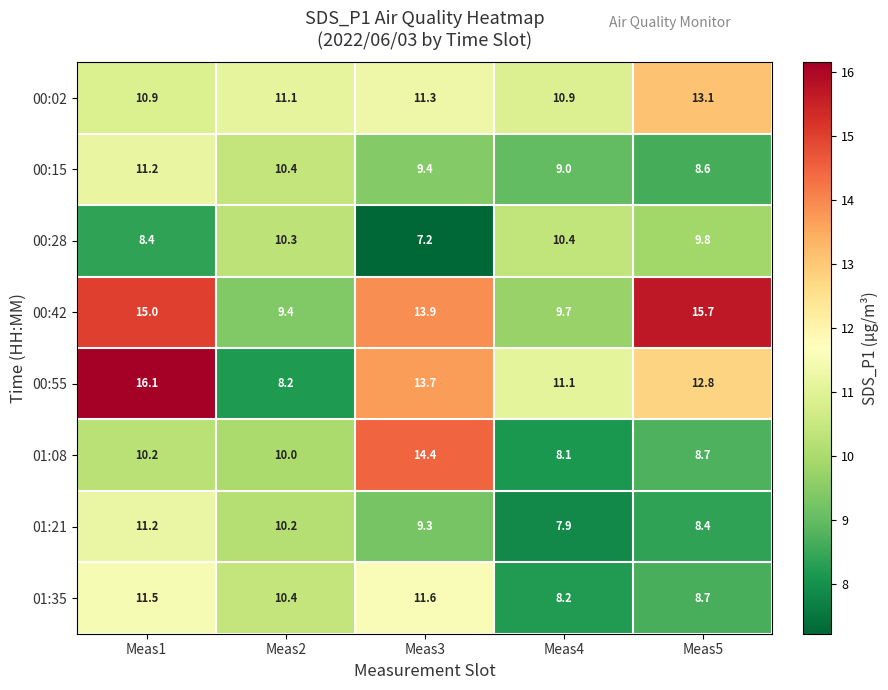

What is the greatest value displayed?

16.1